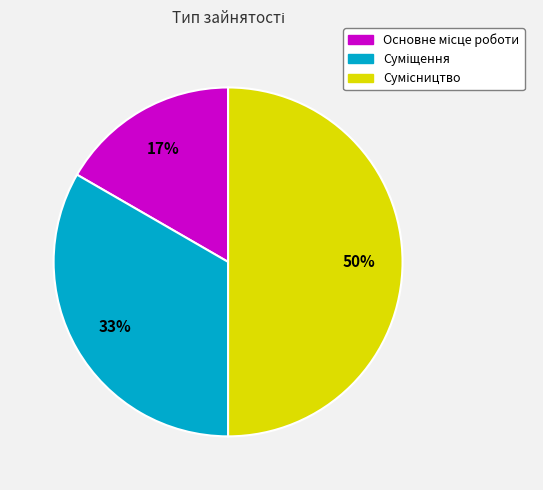

To the nearest percent, what is the difference between the largest and smallest slice percentages?

33%